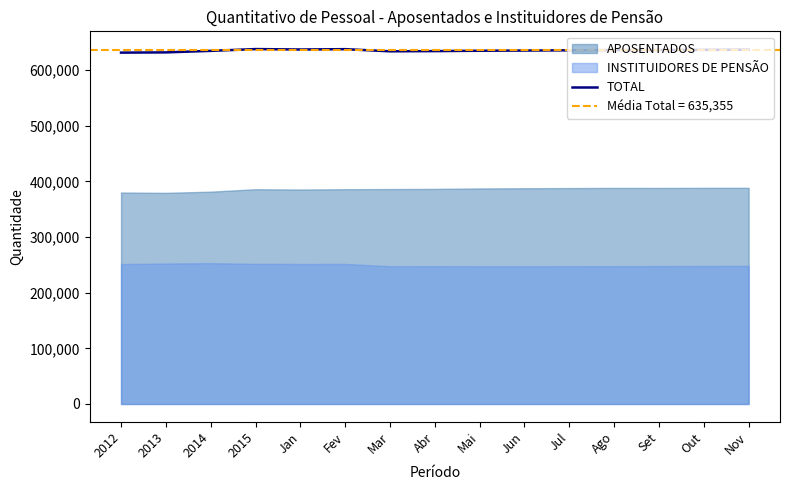

Where does the data first go above 635675?

2015